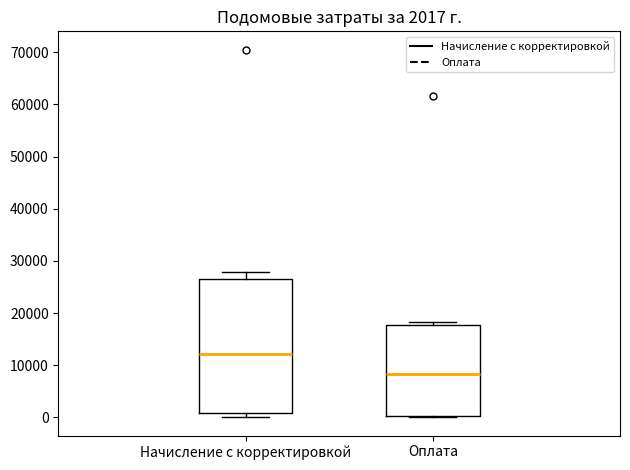

Comparing the boxes themselves (not the whiskers), which one is the tallest?

Начисление с корректировкой